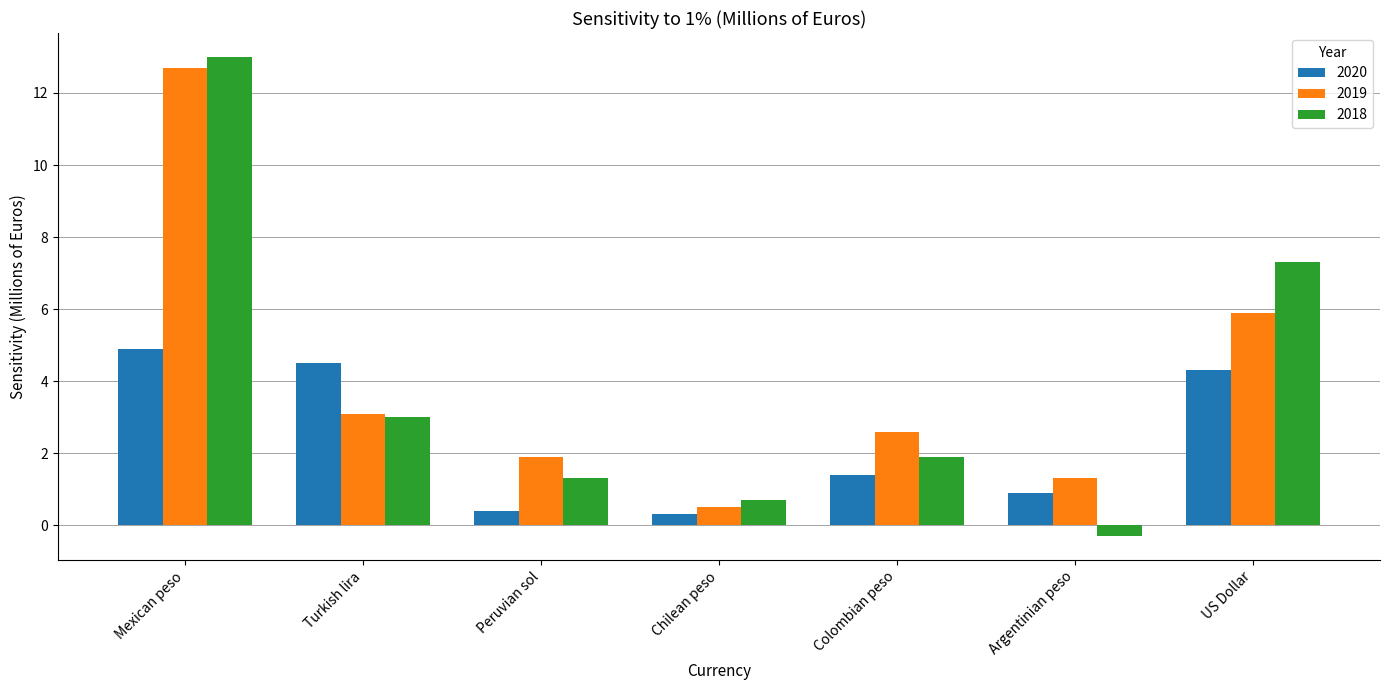

How many distinct data groups are displayed?

3